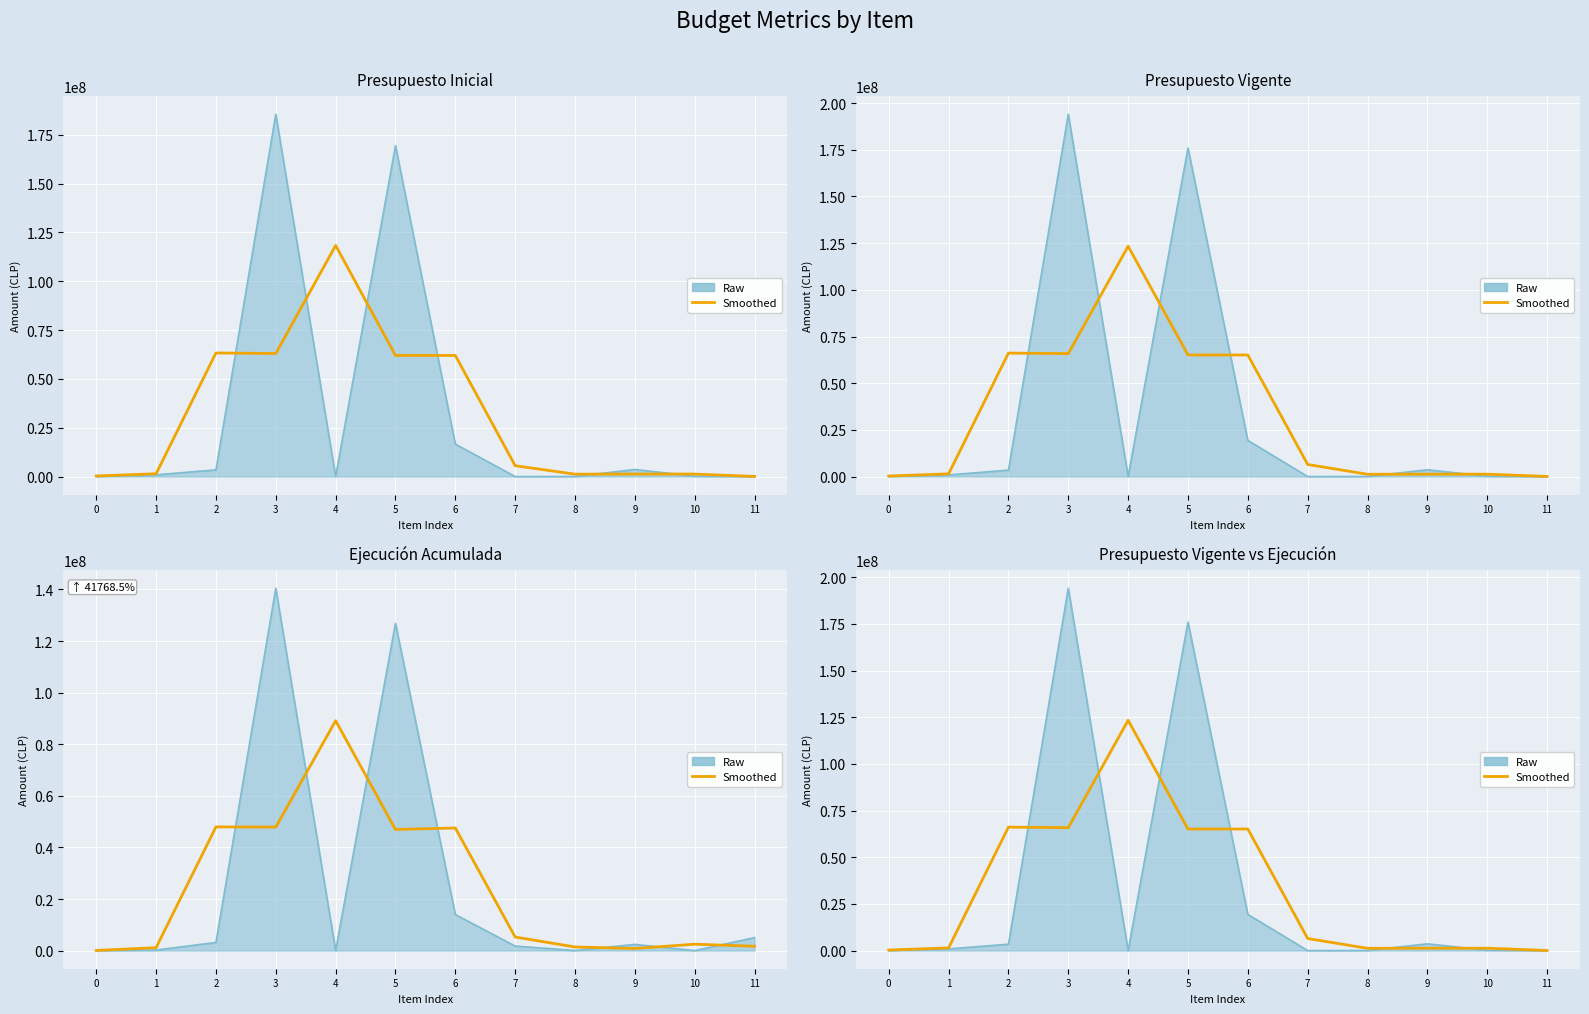

List the labels in order of value, largest first.

4, 2, 3, 5, 6, 7, 1, 9, 10, 8, 0, 11